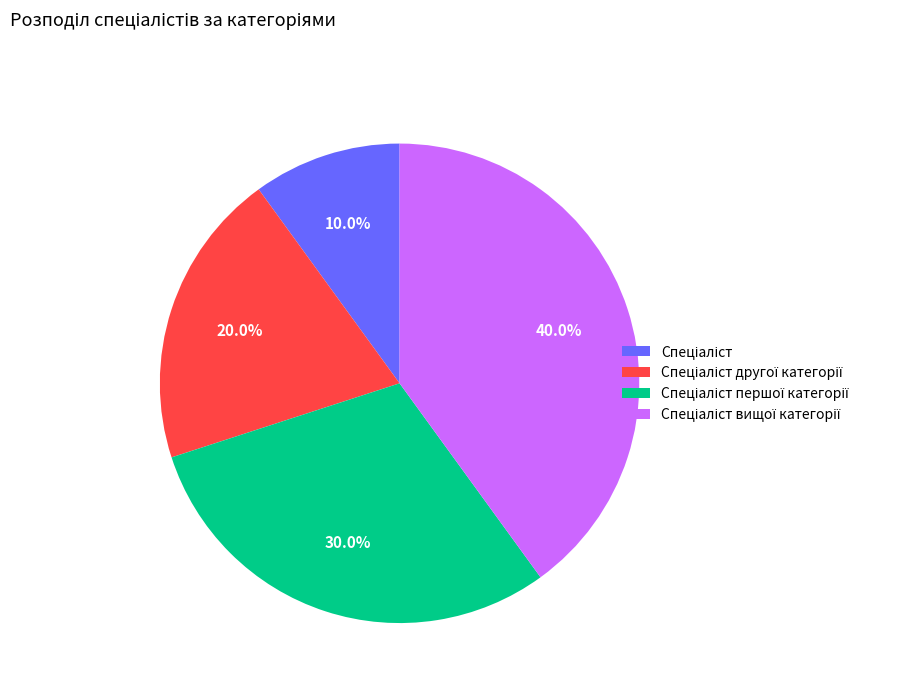

Is there any slice that represents more than half of the pie?

No